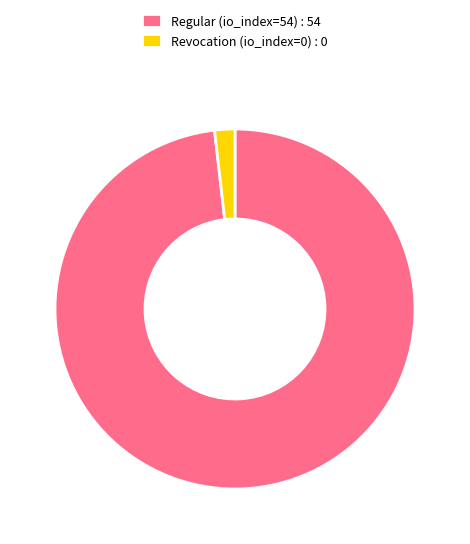

Which slice represents more than half of the pie?

Regular (io_index=54)